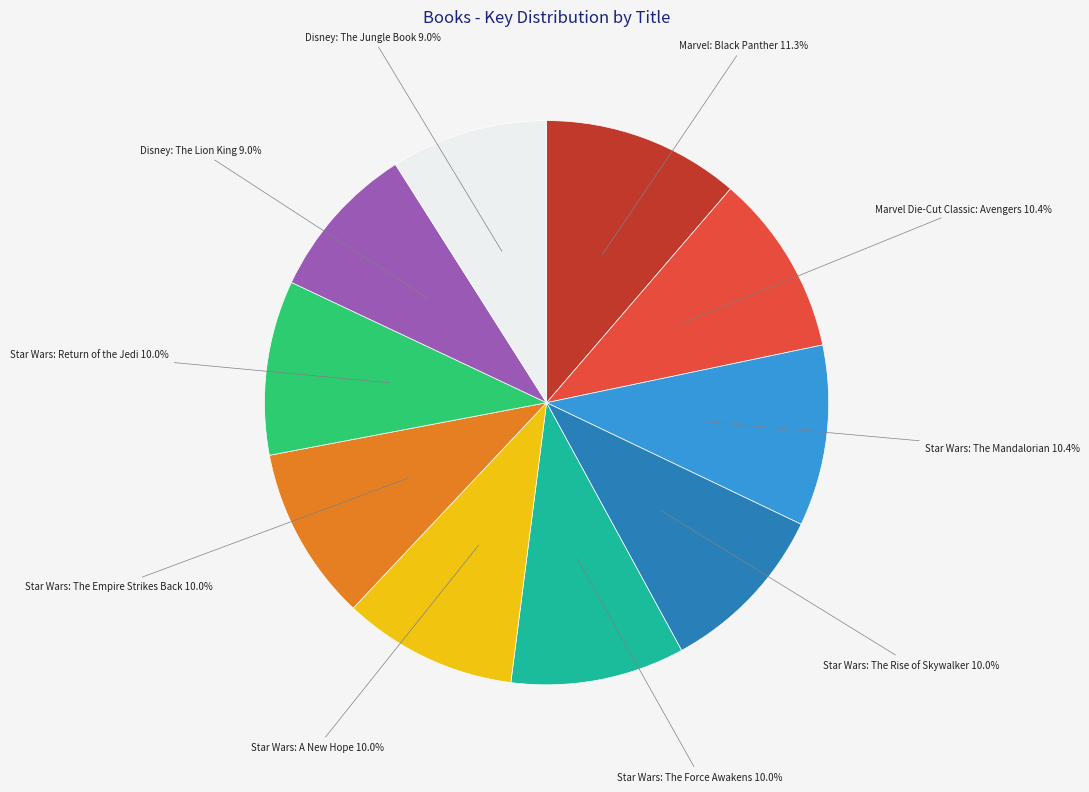

Count the number of slices in the pie.

10